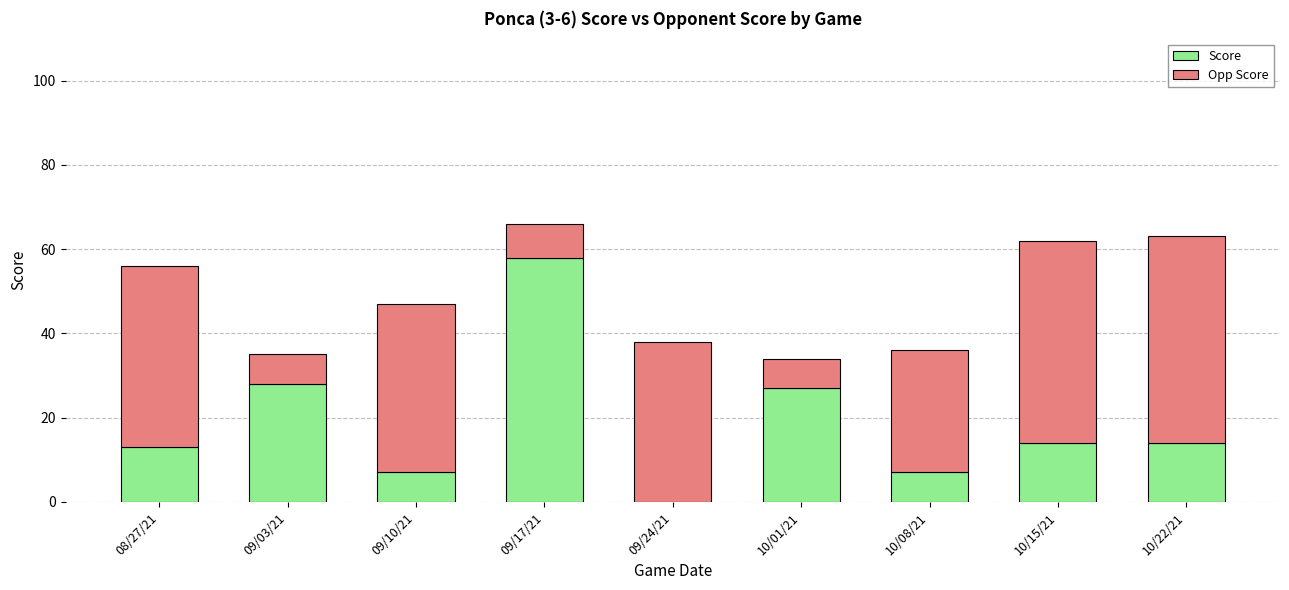

The value of Score at 08/27/21 is 13. True or false?

True